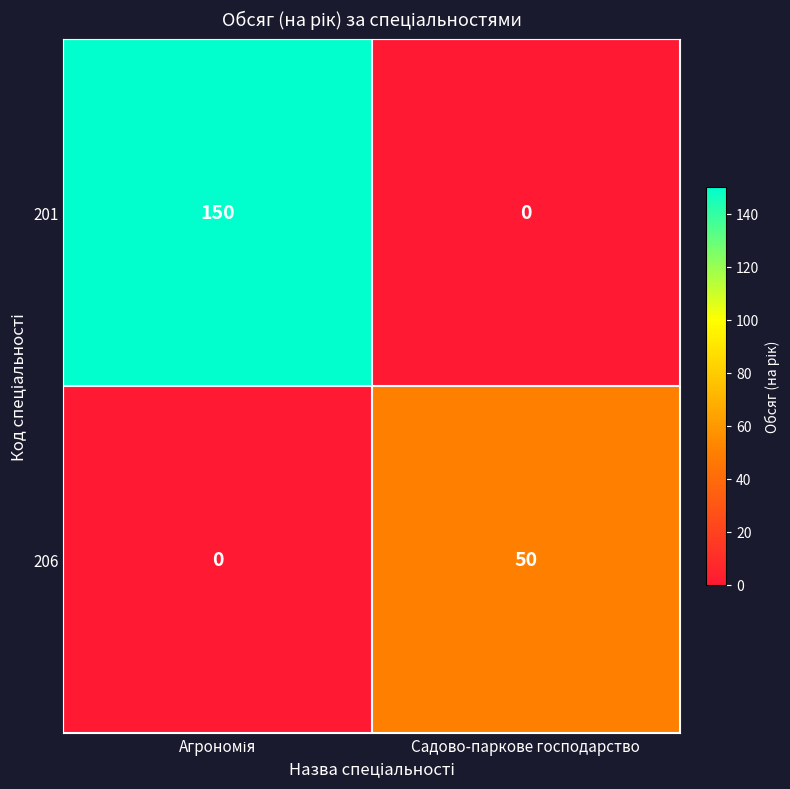

What is the maximum value for 206?

50